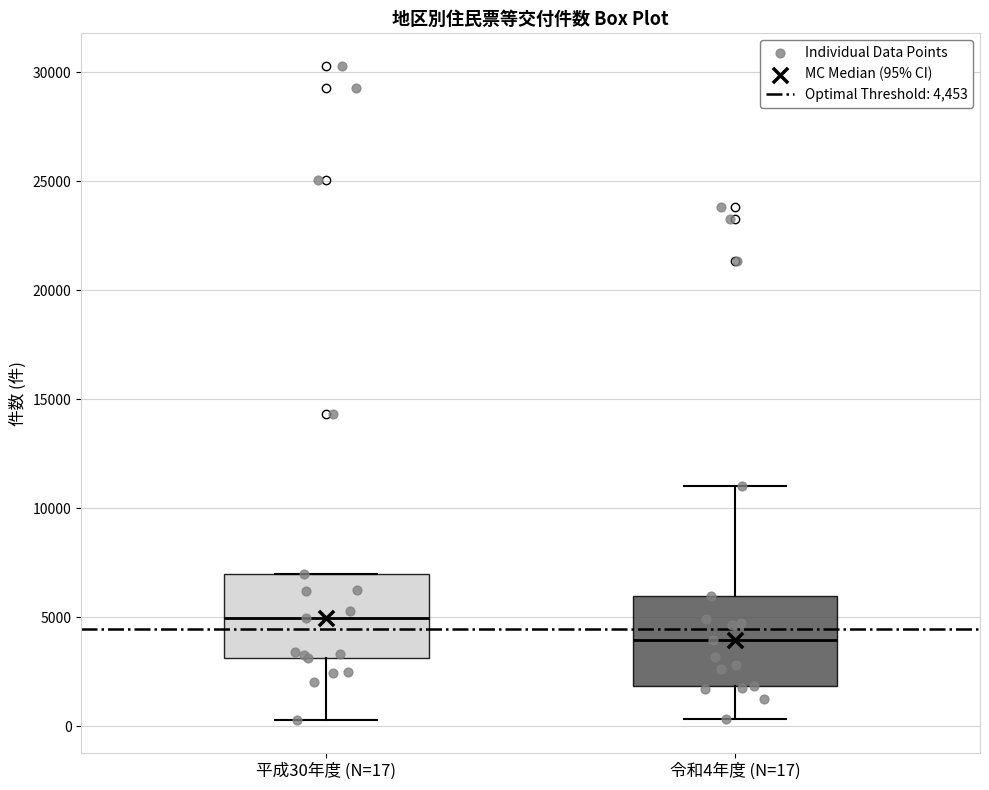

Reading left to right, read every box against the y-axis: the position of its median line, the range the box covers, and the ends of its whiskers. The values are not printed on the chart, so give them approximately, as read against the axis.

平成30年度 (N=17): median 5000, box 3000 to 7000, whiskers 500 to 7000
令和4年度 (N=17): median 4000, box 2000 to 6000, whiskers 500 to 11000